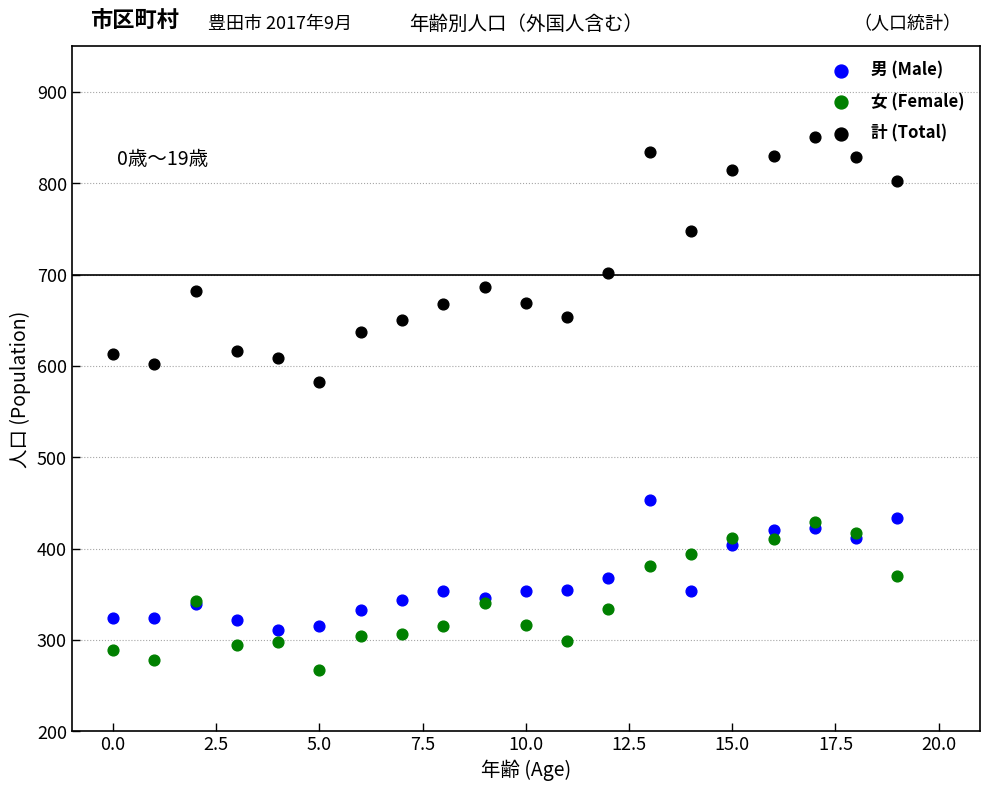

Which series has the largest Y range (max minus min)?

計 (Total)